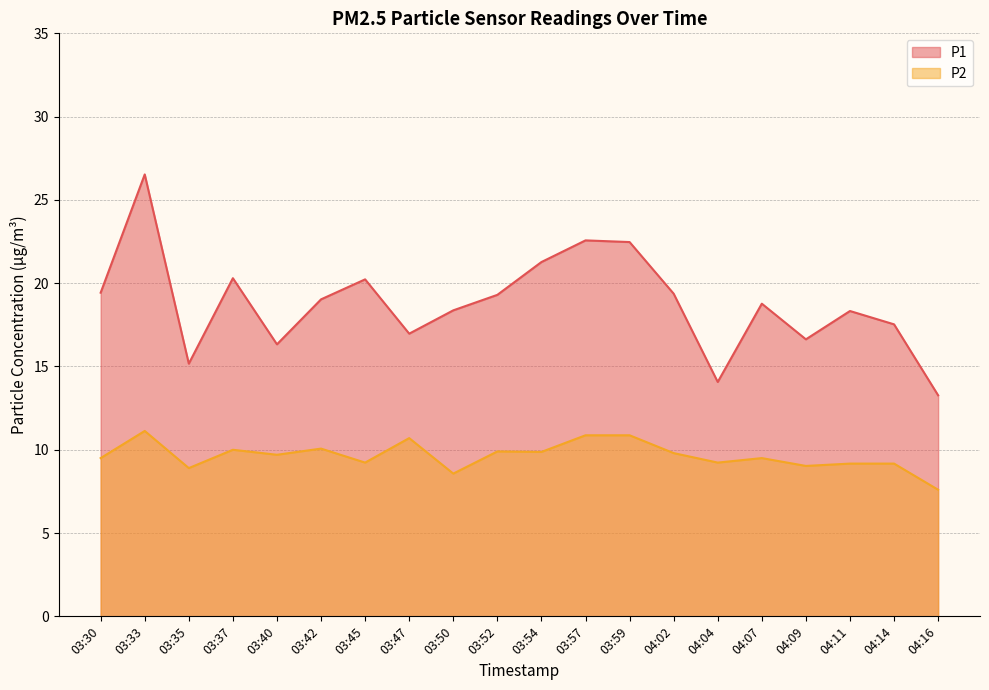

At which category is the sum across all series the highest?

03:33